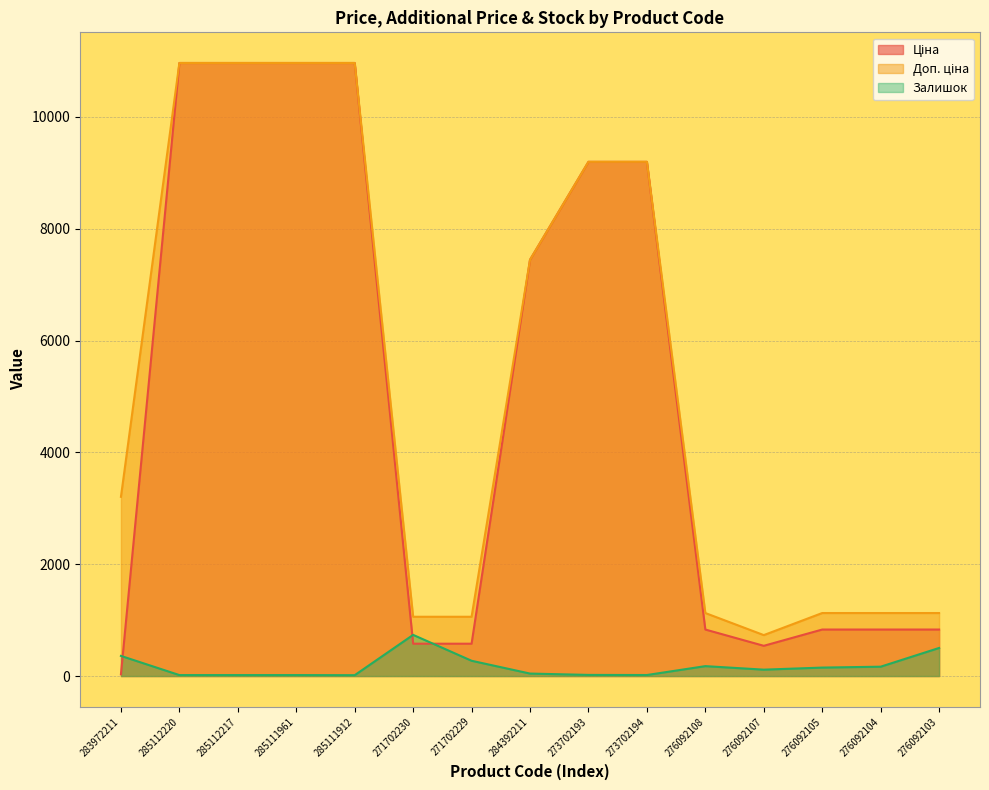

True or false: Залишок has a value of 25.9 at 285111961.

False